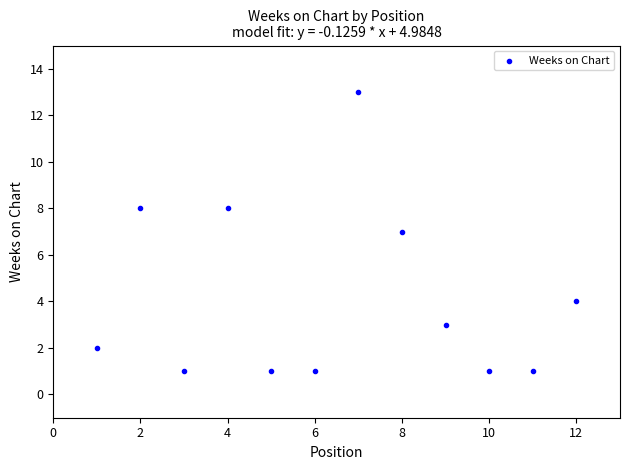

What is the average Y value?

4